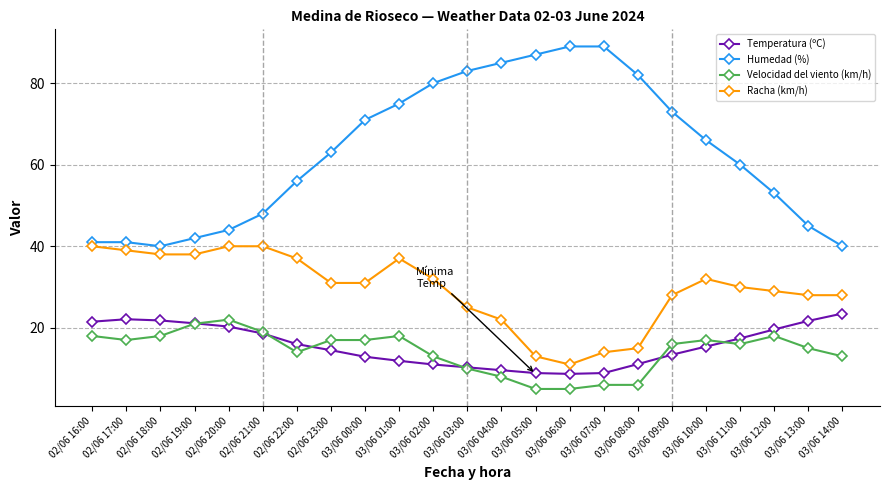

True or false: Racha (km/h) has more than 0 interior local peaks.

True